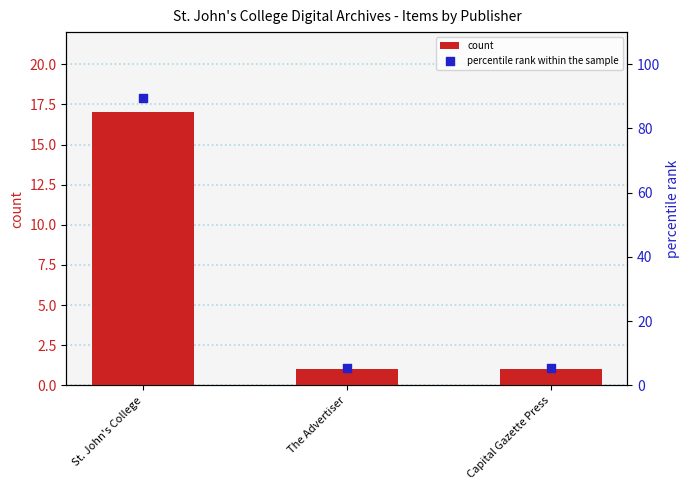

At how many categories does at least one series exceed 71?

1